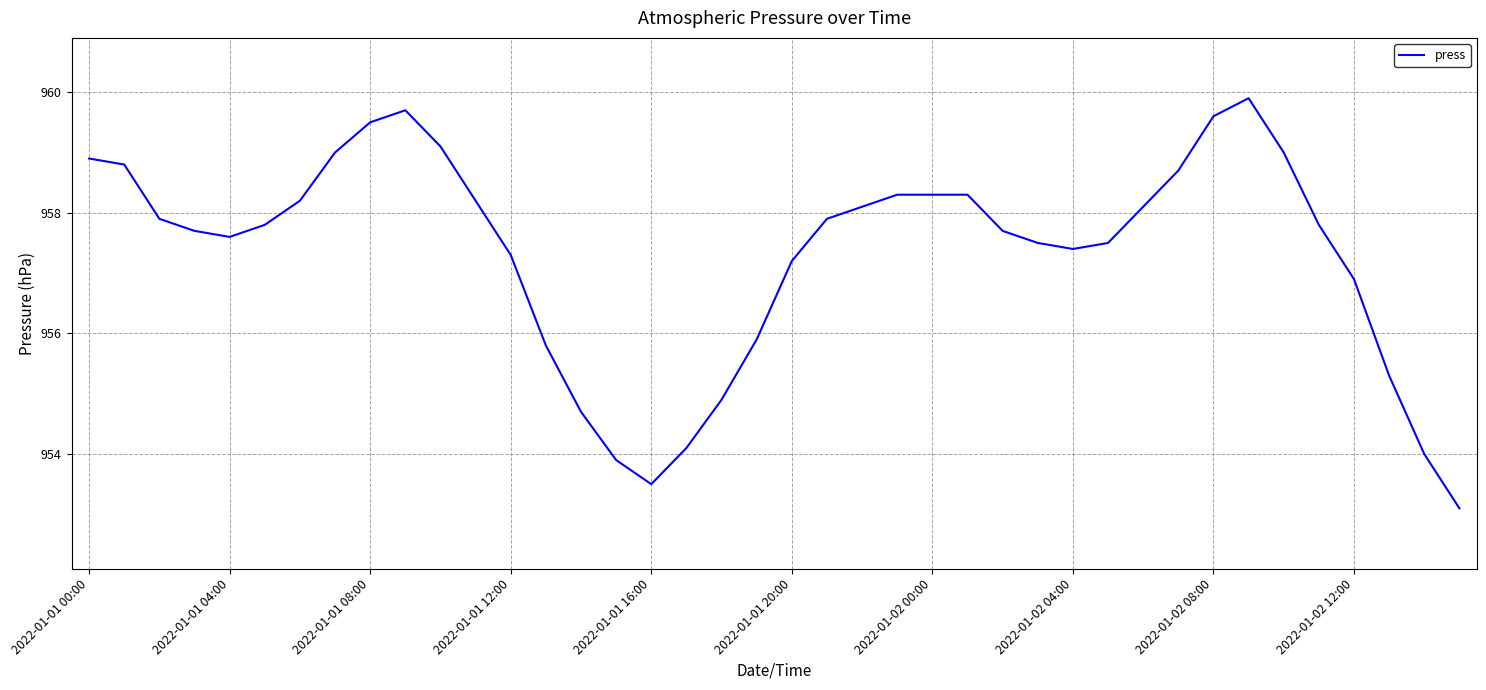

What is the difference between the maximum and minimum values?

6.8